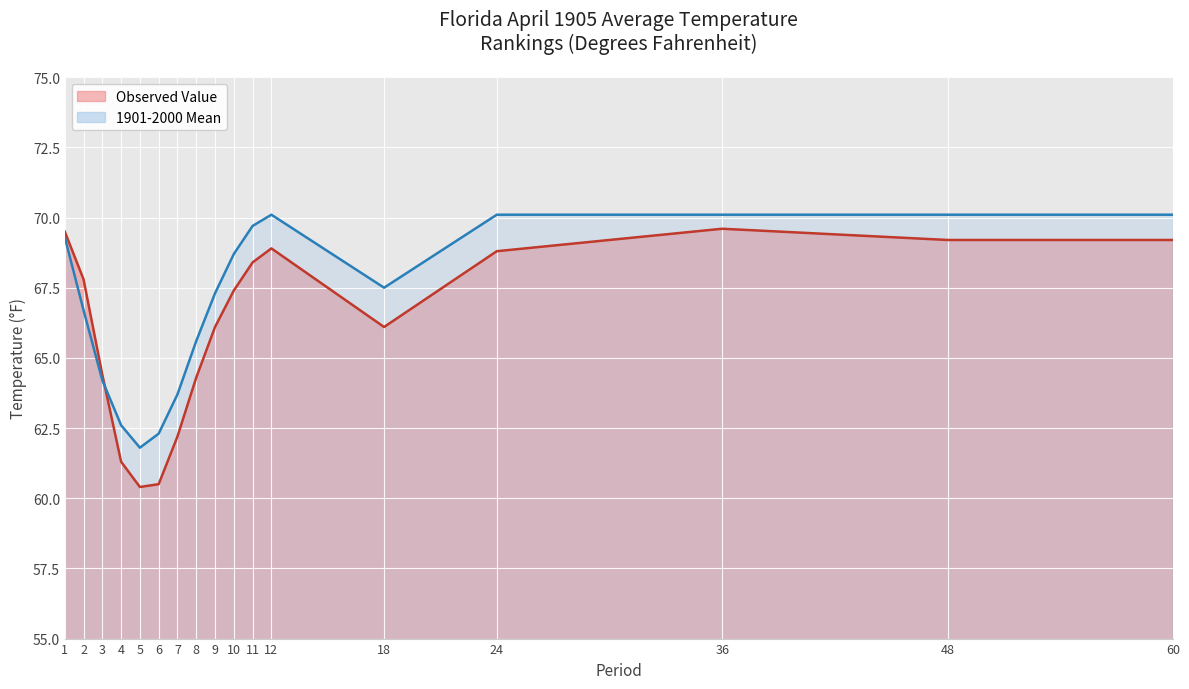

What is the maximum value shown in the chart?

70.1